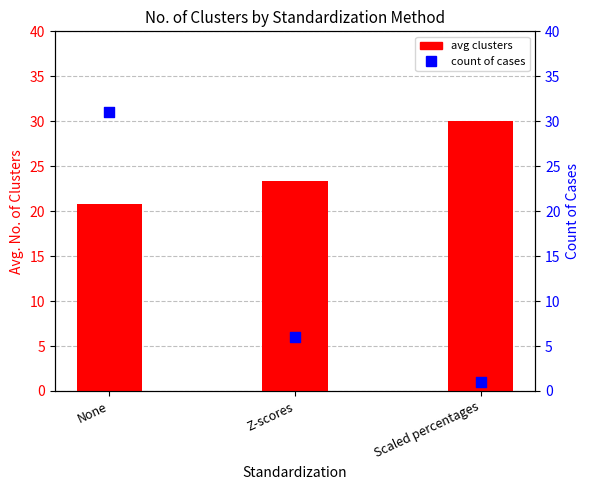

Which series reaches the minimum Y coordinate?

count of cases